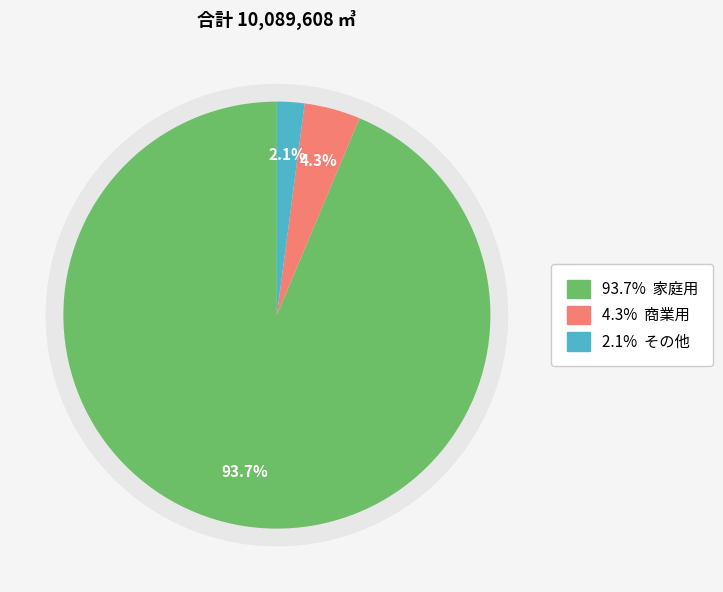

What is the change in value from 商業用 to その他?

-219911